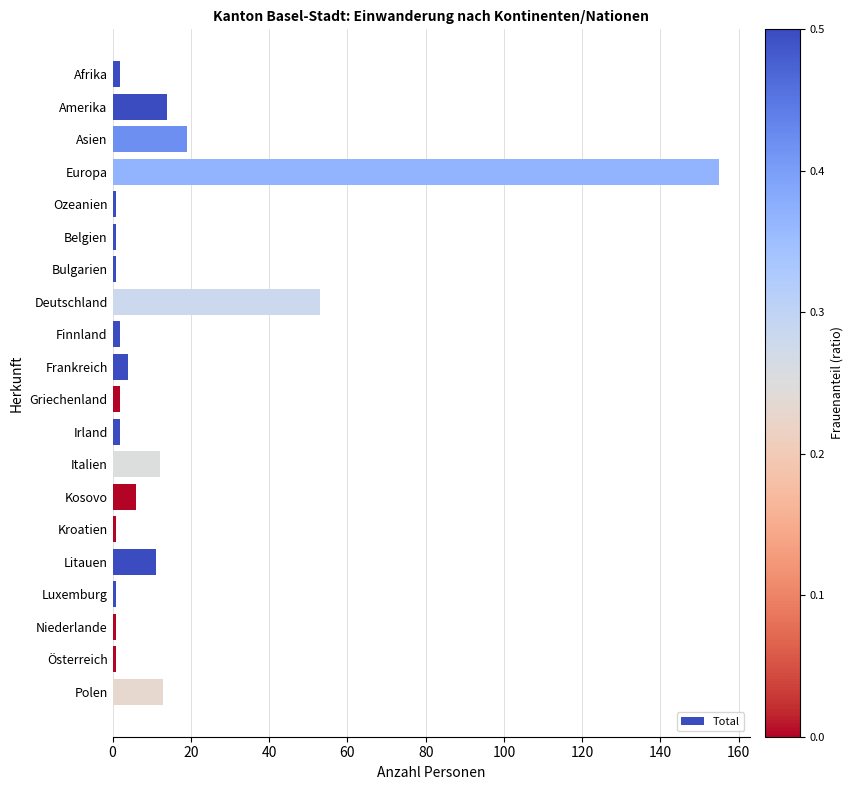

Reading top to bottom, extract all data points from this chart.

2	14	19	155	1	1	1	53	2	4	2	2	12	6	1	11	1	1	1	13